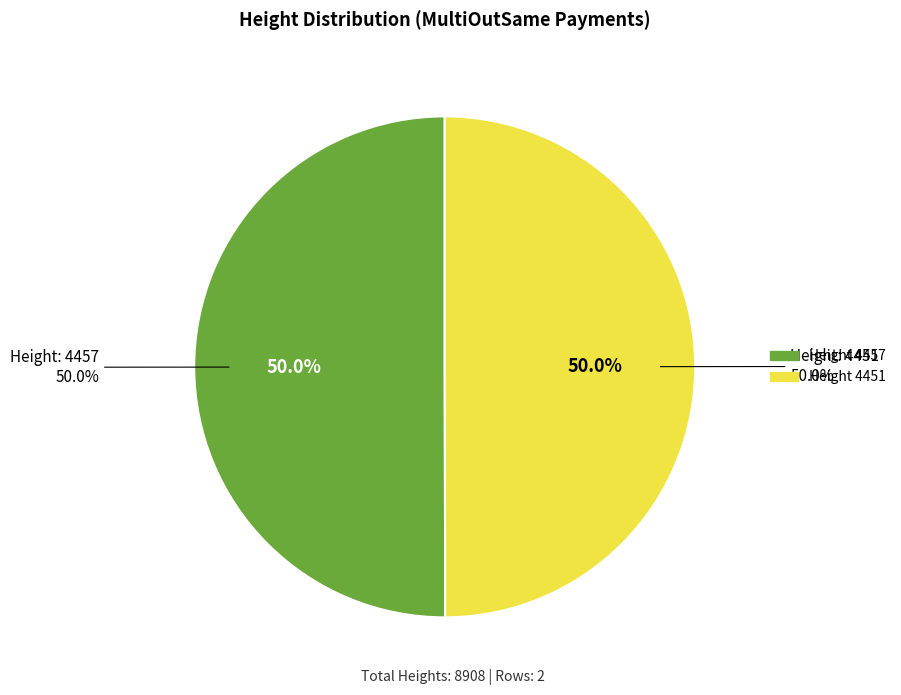

The 4451 slice represents 50% of the pie. True or false?

True